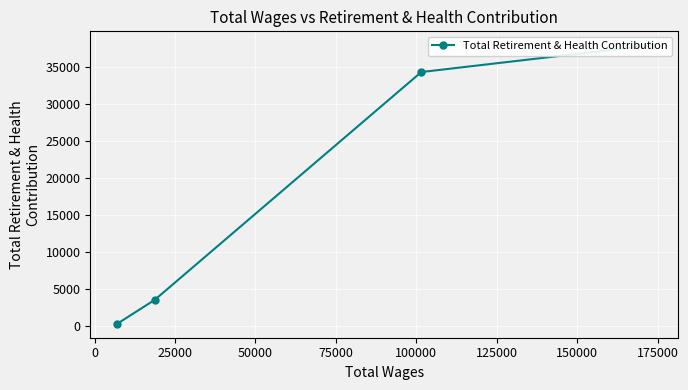

The value at 50000 is 556. True or false?

False